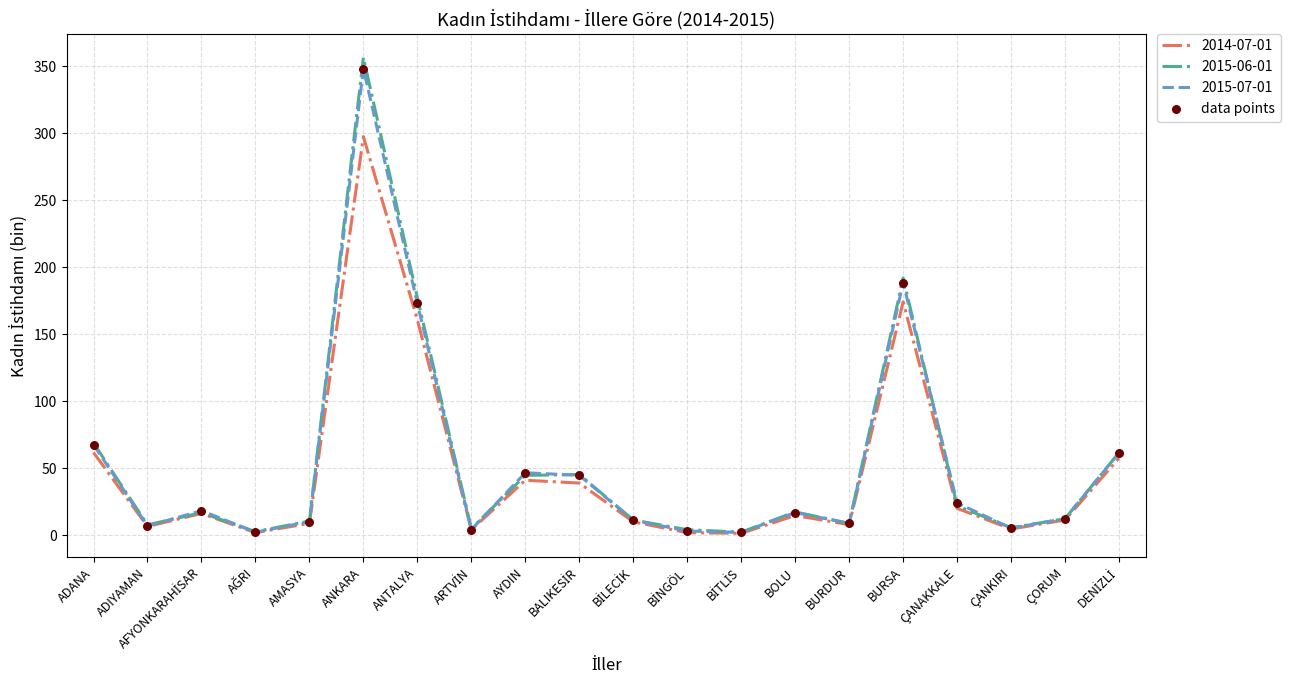

Which series changed the most between BURDUR and BURSA?

2015-06-01